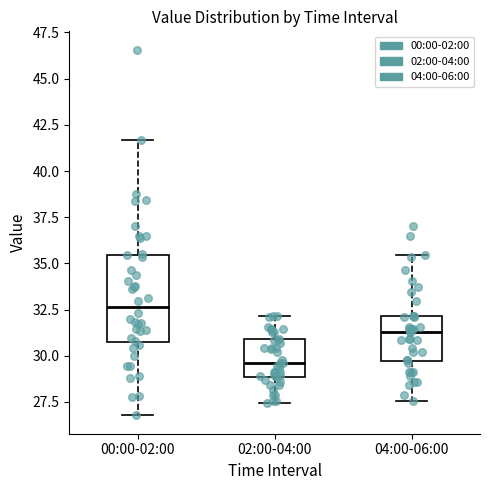

Where does the lower whisker of the box for 00:00-02:00 end on the y-axis? The values are not printed on the chart, so give them approximately, as read against the axis.

27.0